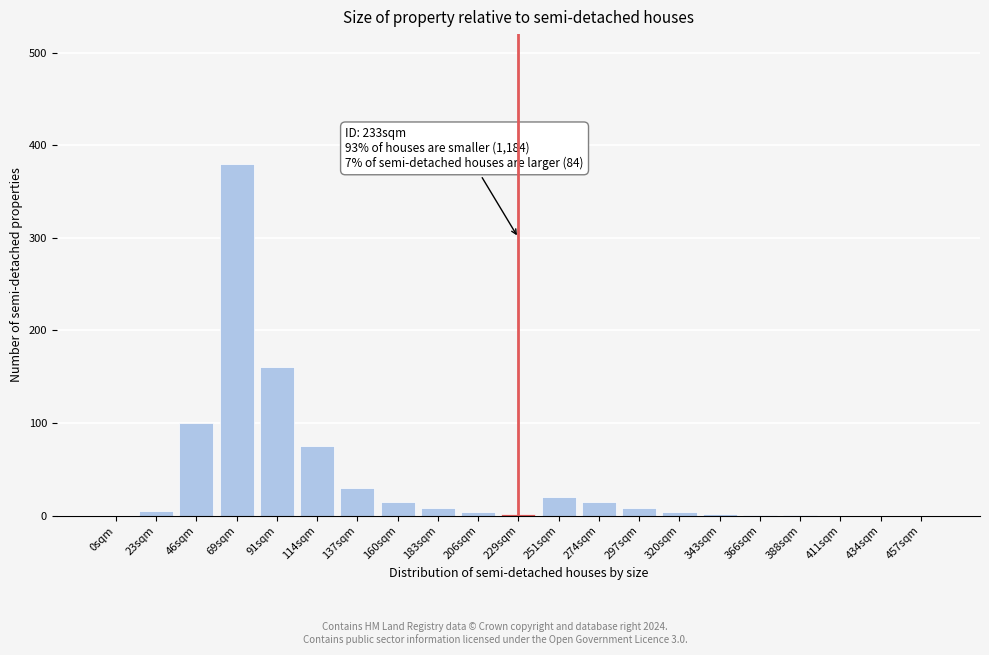

Is it true that the value at 457sqm is -124?

False